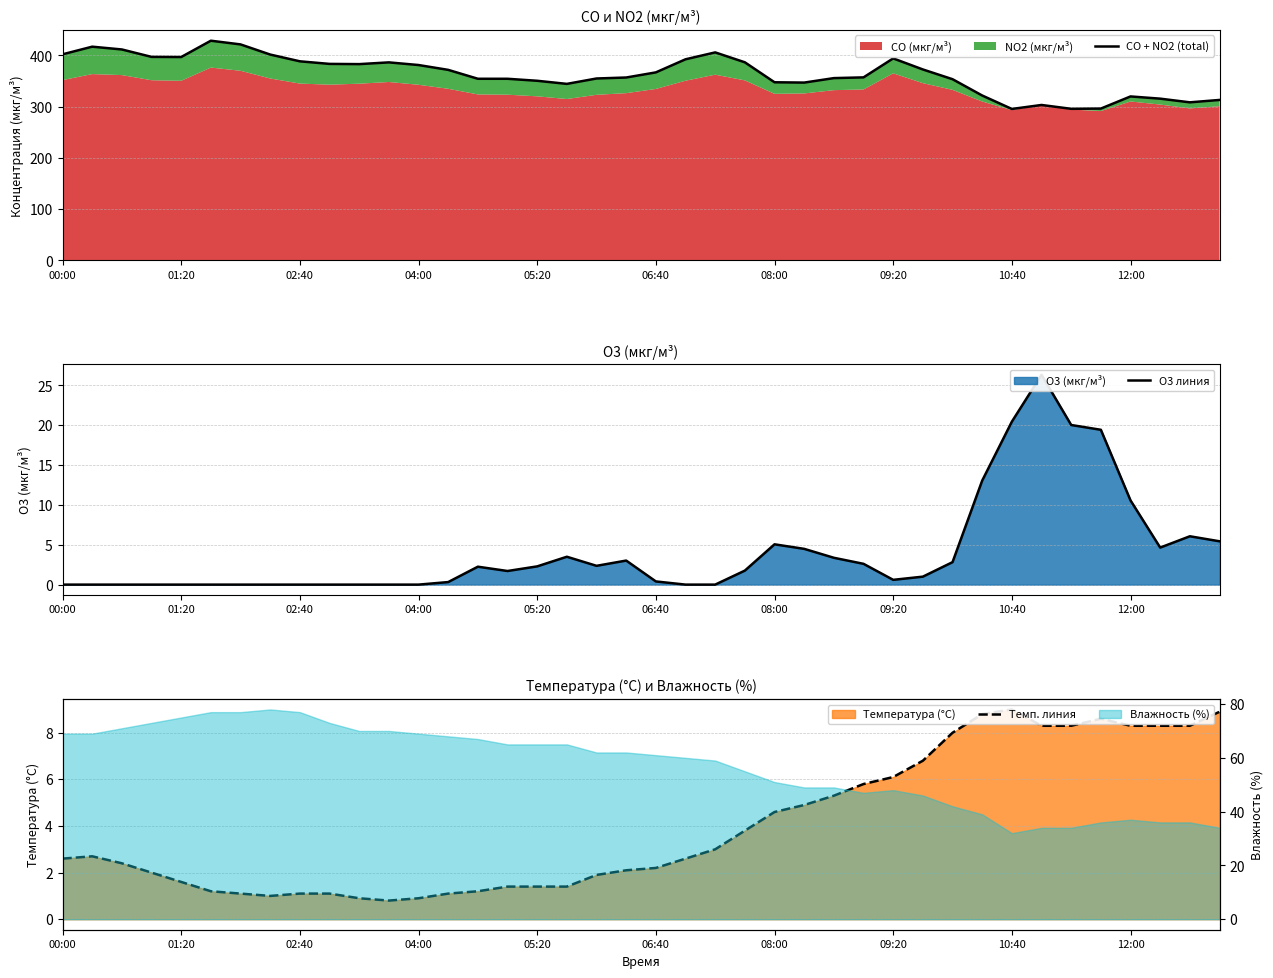

After their last crossing, which series has the higher values: O3 линия or Темп. линия?

Темп. линия